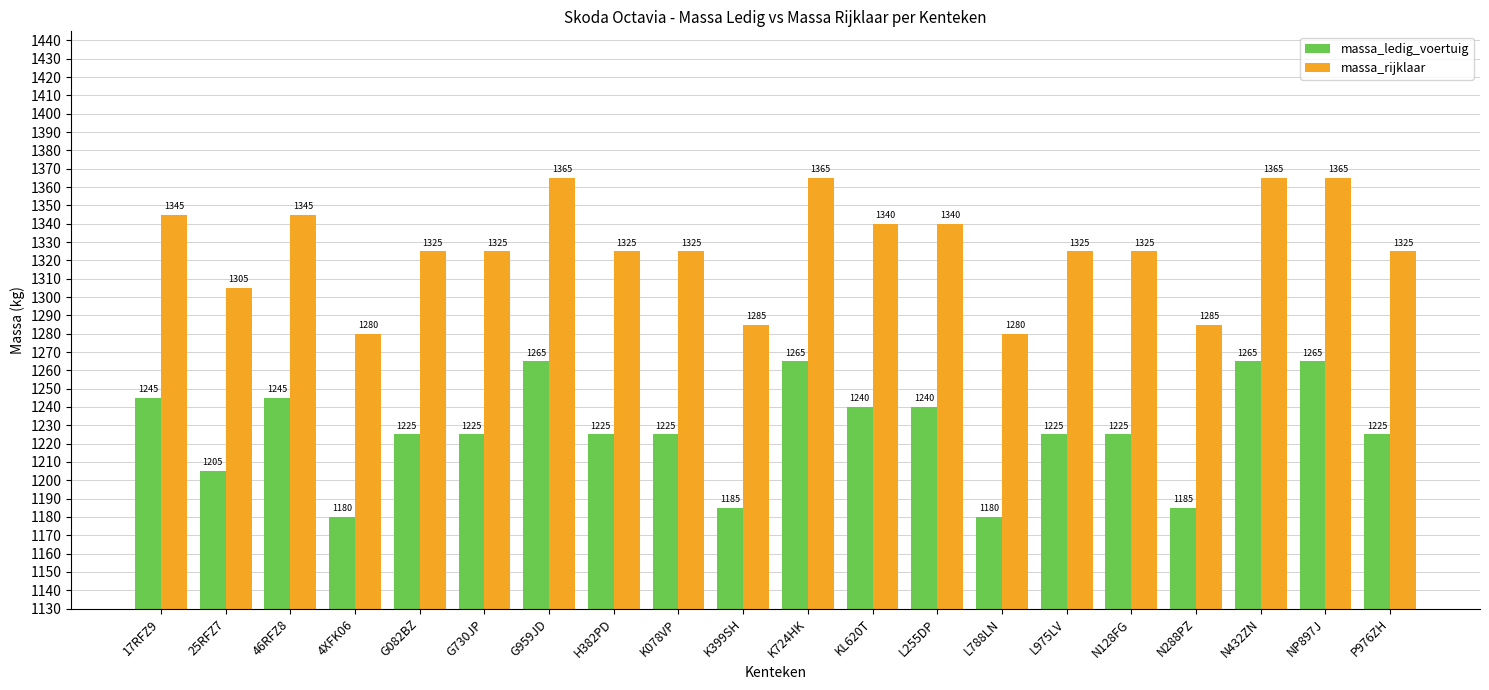

Reading left to right, list all the values displayed in this chart.

massa_ledig_voertuig: 17RFZ9=1245	25RFZ7=1205	46RFZ8=1245	4XFK06=1180	G082BZ=1225	G730JP=1225	G959JD=1265	H382PD=1225	K078VP=1225	K399SH=1185	K724HK=1265	KL620T=1240	L255DP=1240	L788LN=1180	L975LV=1225	N128FG=1225	N288PZ=1185	N432ZN=1265	NP897J=1265	P976ZH=1225
massa_rijklaar: 17RFZ9=1345	25RFZ7=1305	46RFZ8=1345	4XFK06=1280	G082BZ=1325	G730JP=1325	G959JD=1365	H382PD=1325	K078VP=1325	K399SH=1285	K724HK=1365	KL620T=1340	L255DP=1340	L788LN=1280	L975LV=1325	N128FG=1325	N288PZ=1285	N432ZN=1365	NP897J=1365	P976ZH=1325